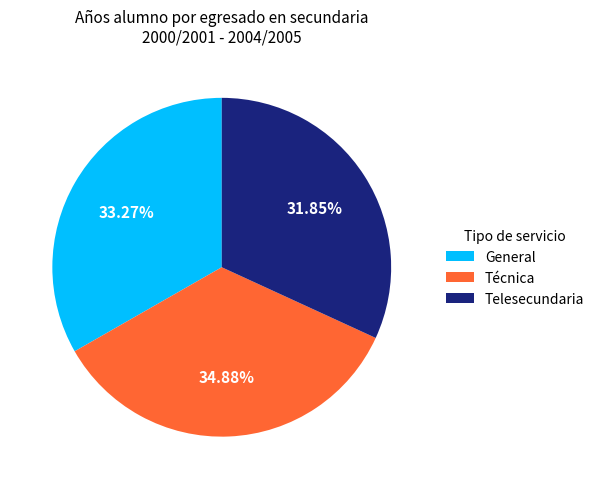

Does General represent more than half of the total?

No